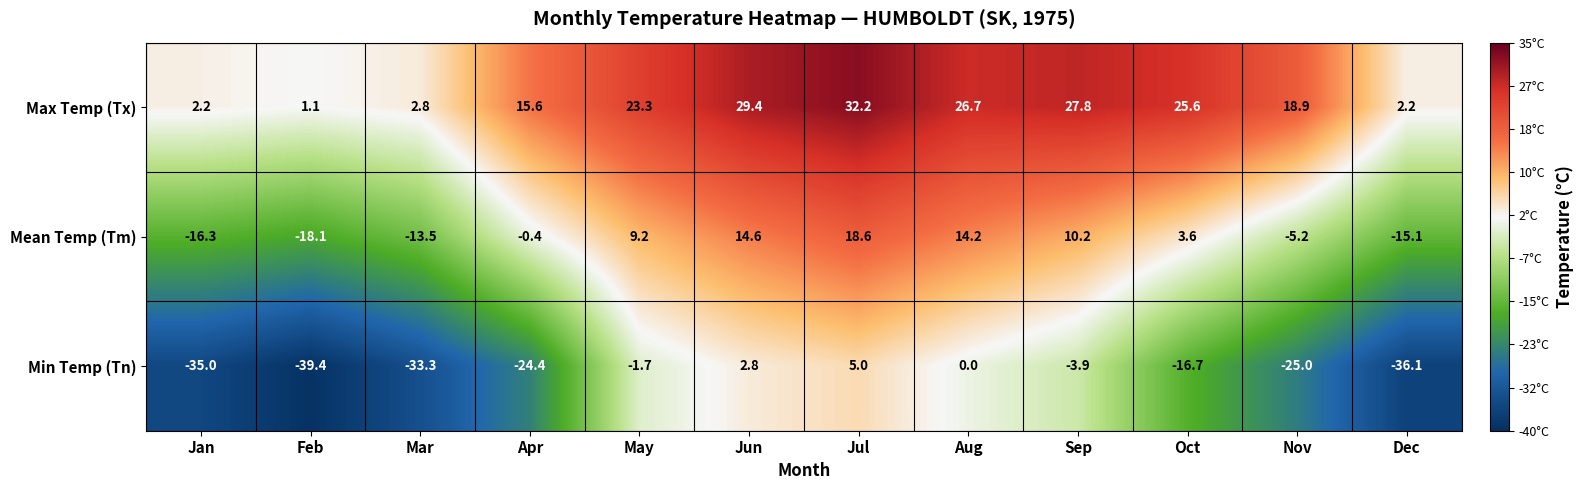

Which category has the lowest value across all series?

Feb